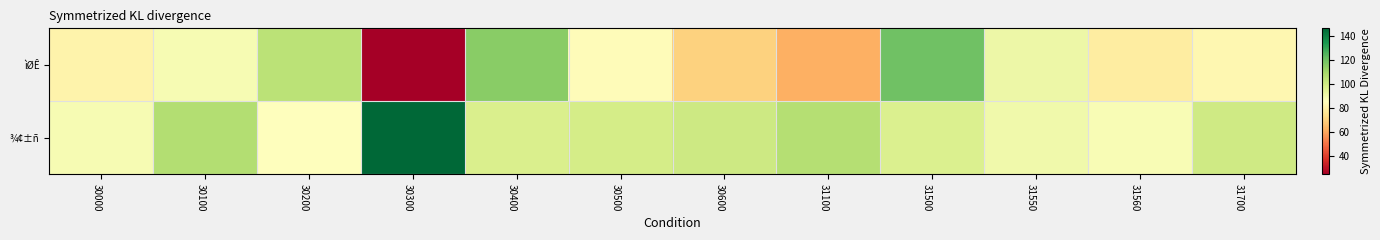

How many data points in ìØÊ are above 84?

6